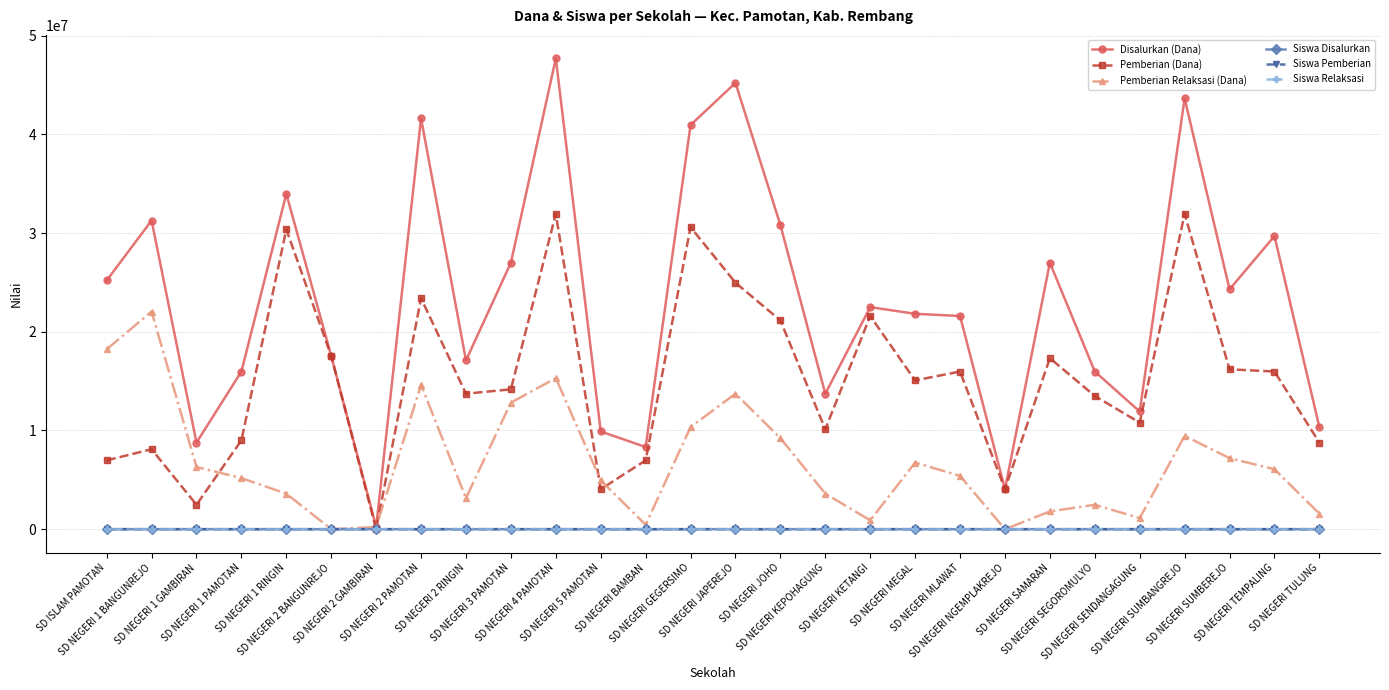

How many data points in Siswa Disalurkan are less than 54?

13